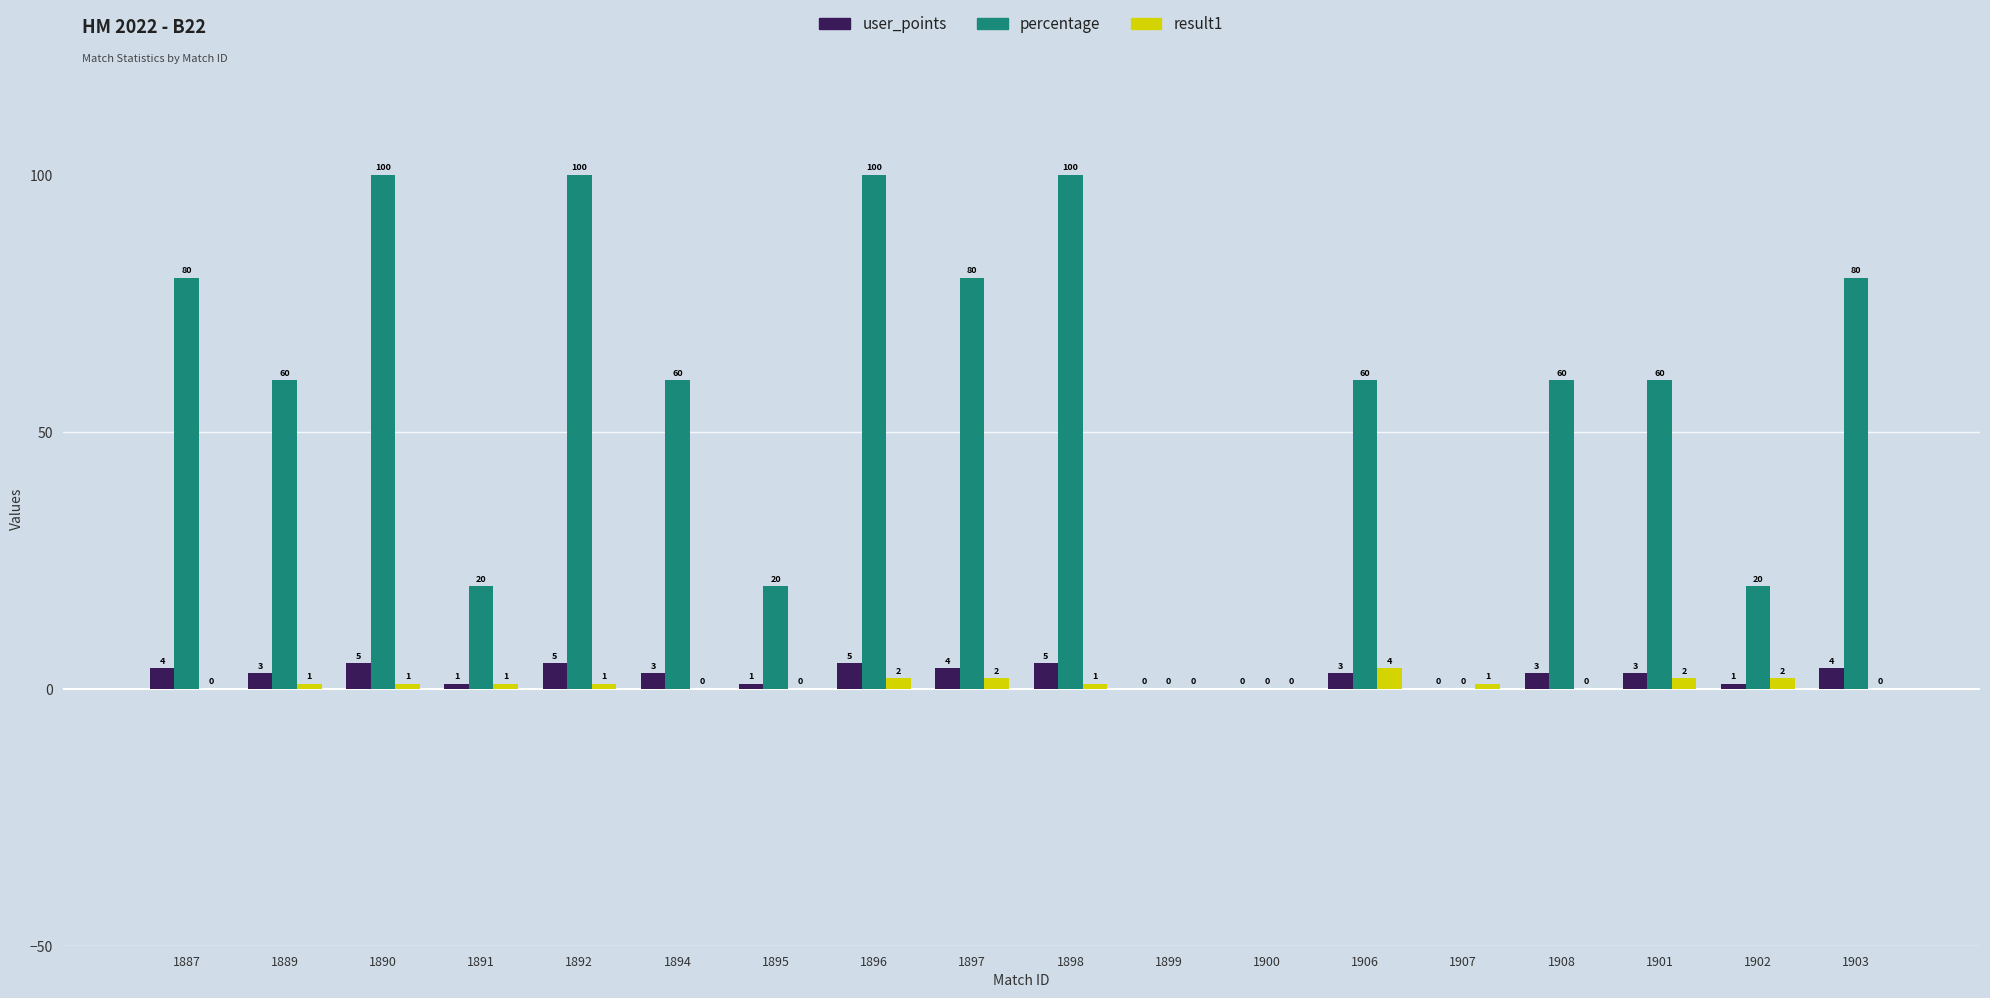

At which category is the sum across all series the highest?

1896